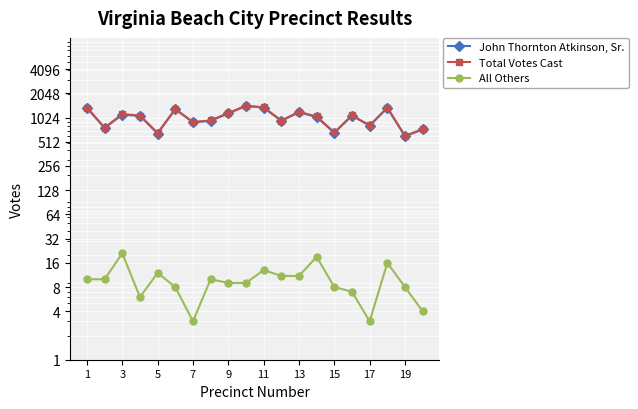

True or false: All Others has more than 1 points higher than both neighbors.

True